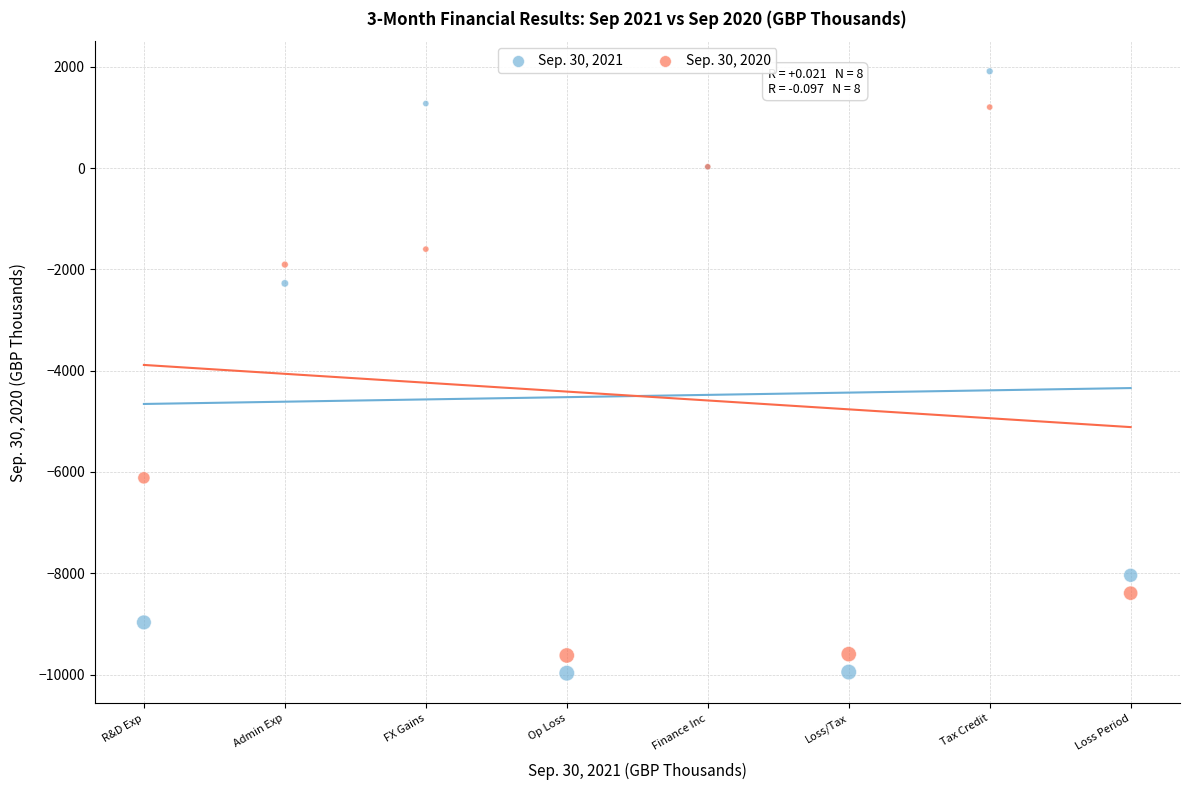

Across all series, what Y value is closest to -4031?

-2277